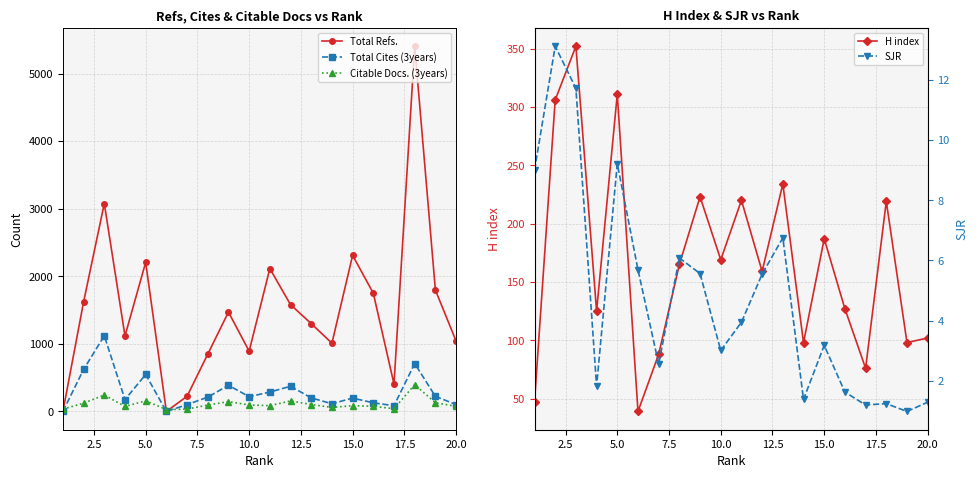

True or false: Citable Docs. (3years) has more than 2 interior local peaks.

True